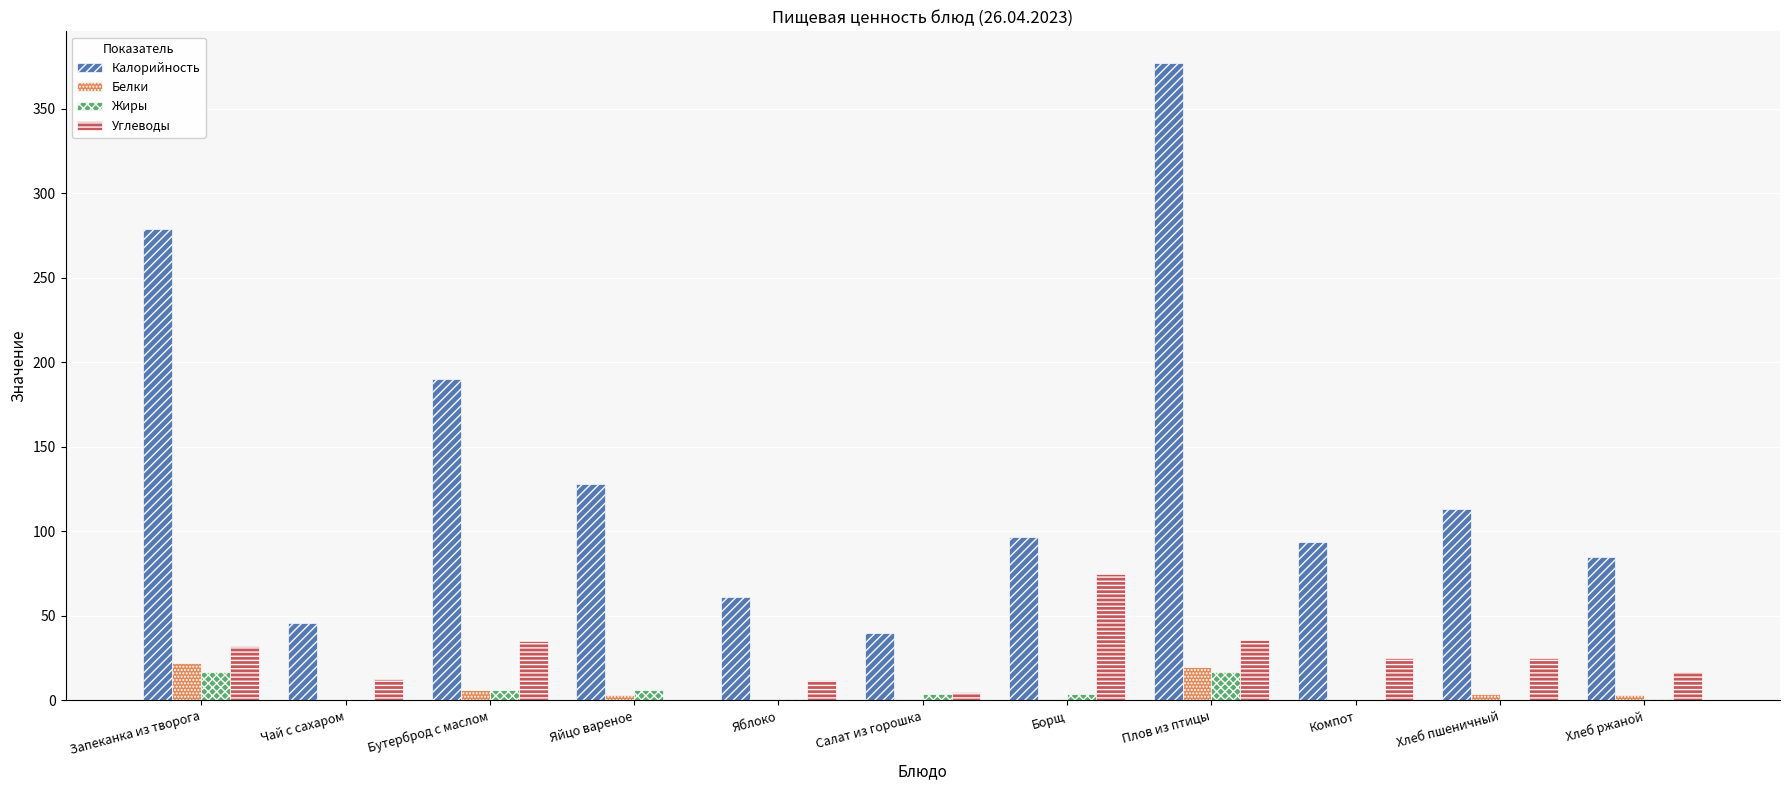

What is the sum of all Белки values?

61